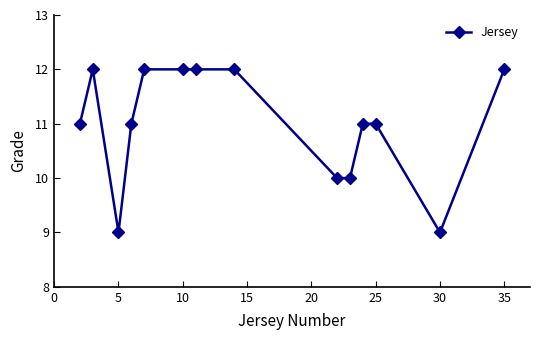

What is the value of the 13th point from the left?

9